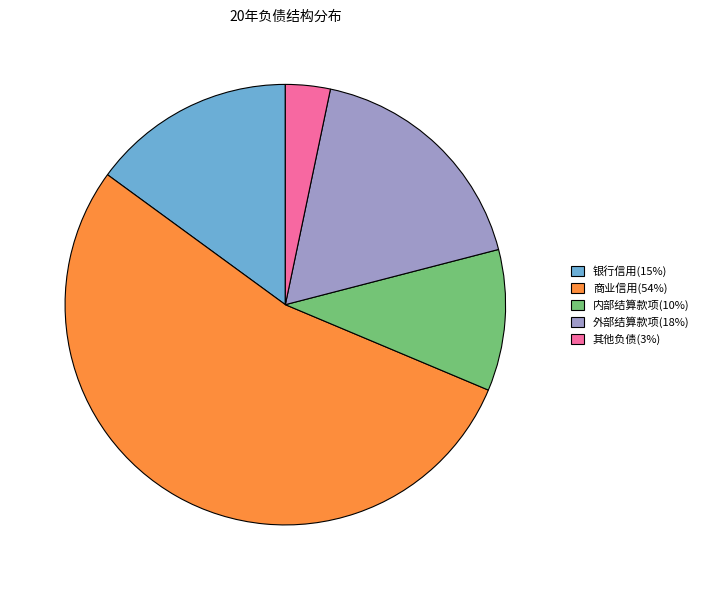

Is there any slice that represents more than half of the pie?

Yes